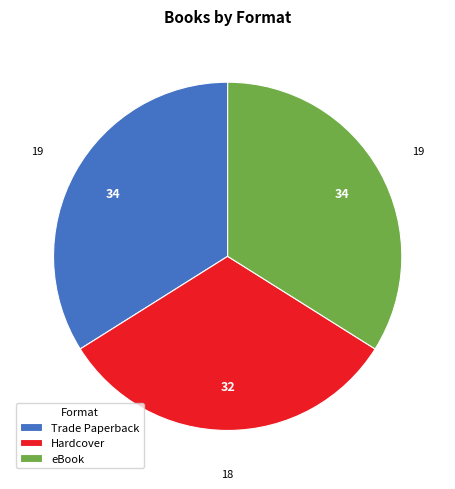

Which has a higher value, Trade Paperback or Hardcover?

Trade Paperback